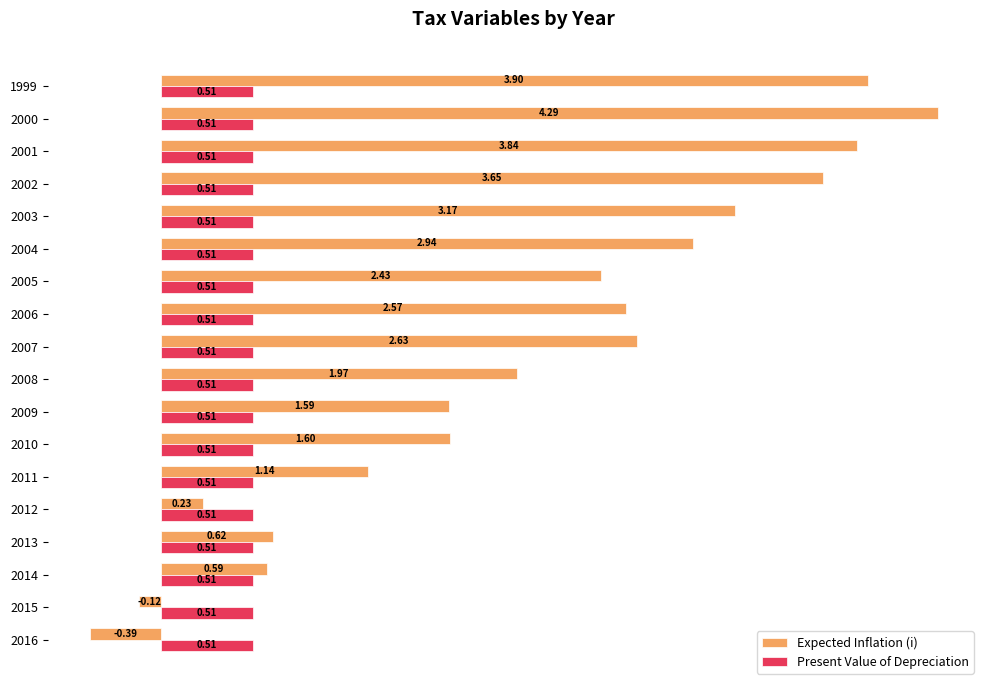

At how many categories does at least one series exceed 0?

18